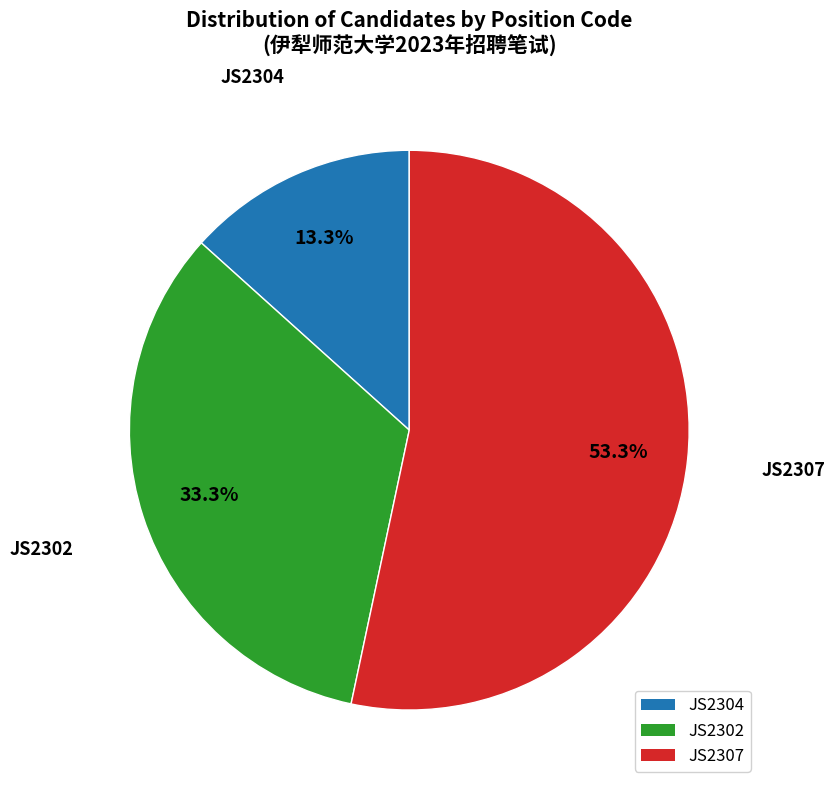

Is the sum of JS2304 and JS2307 greater than half?

Yes